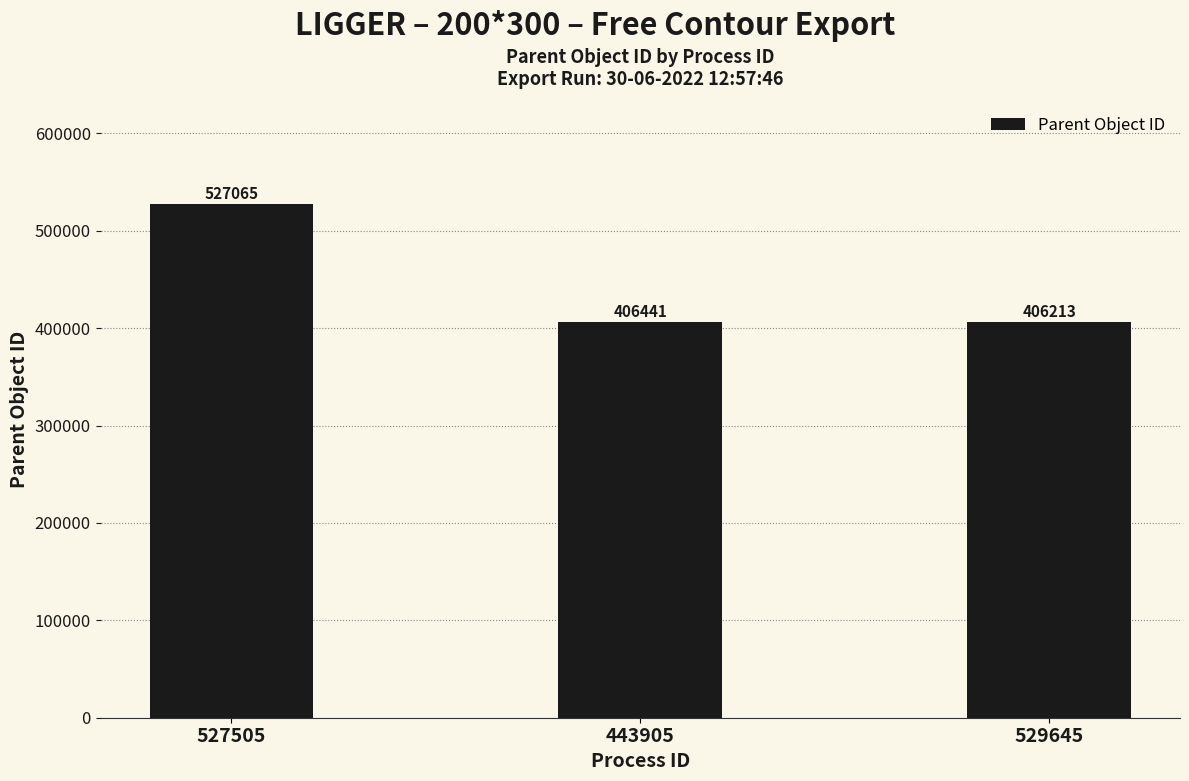

Is it true that the value at 529645 is 712162?

False